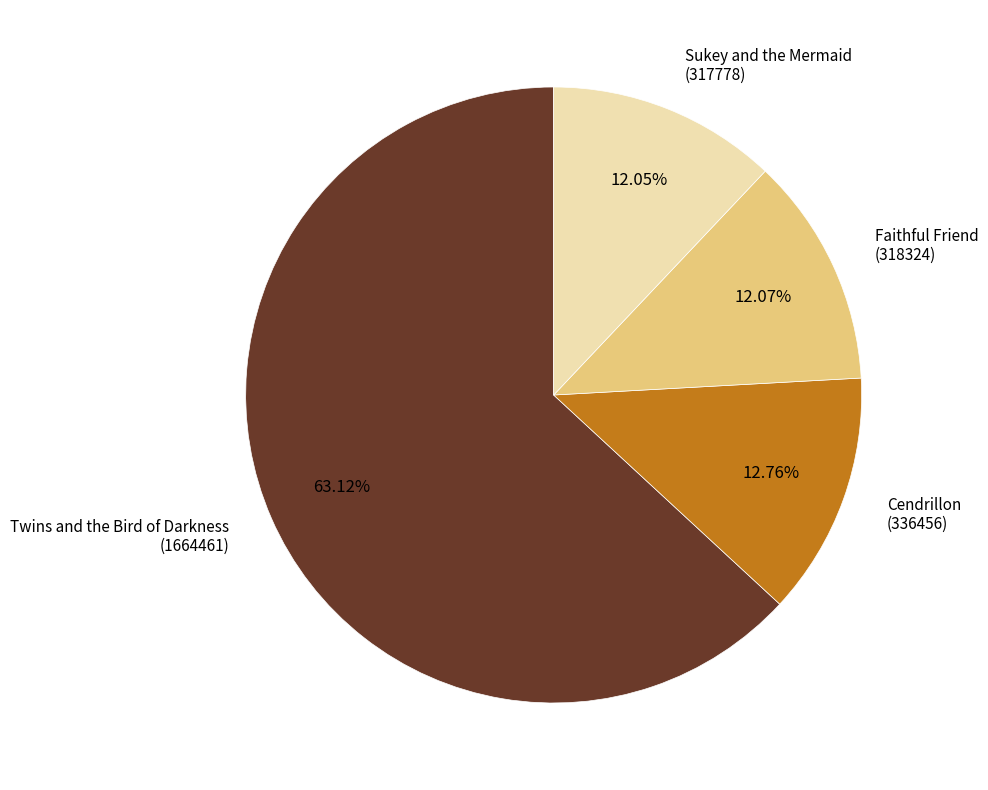

Does any single category account for the majority?

Yes